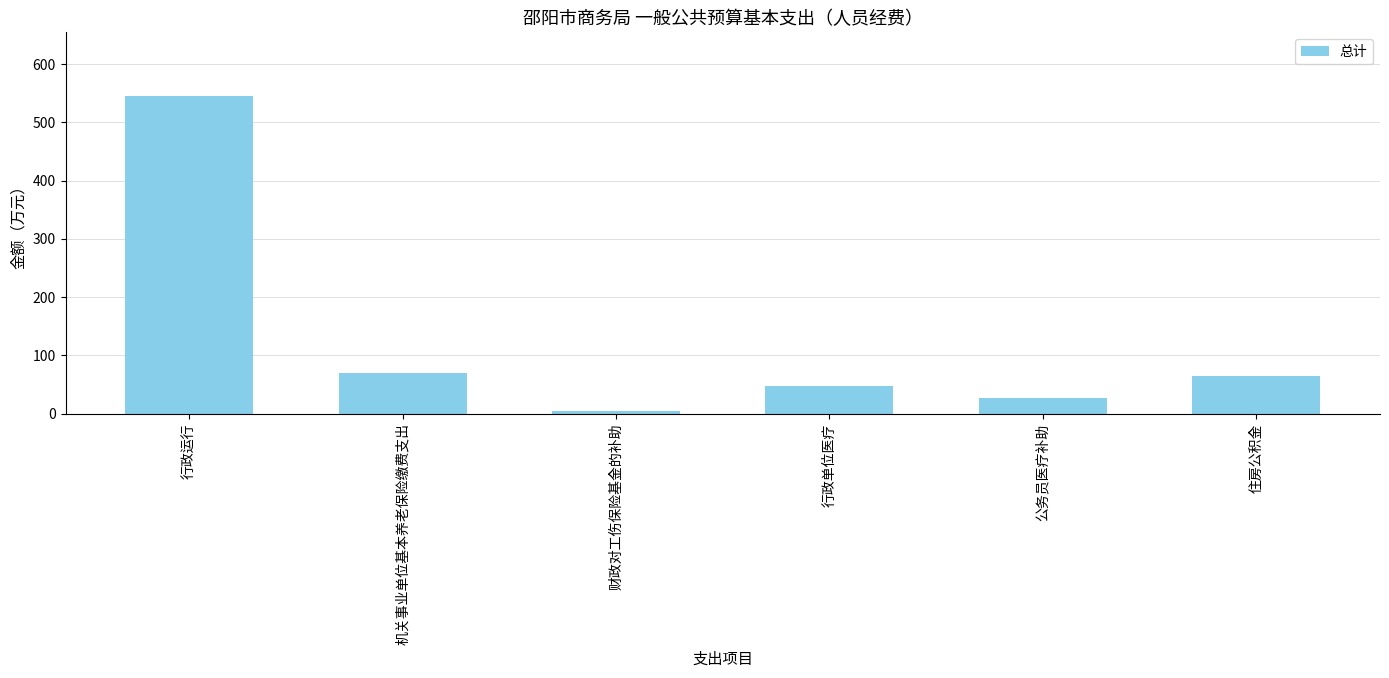

What is the change in value from 行政单位医疗 to 公务员医疗补助?

-20.9